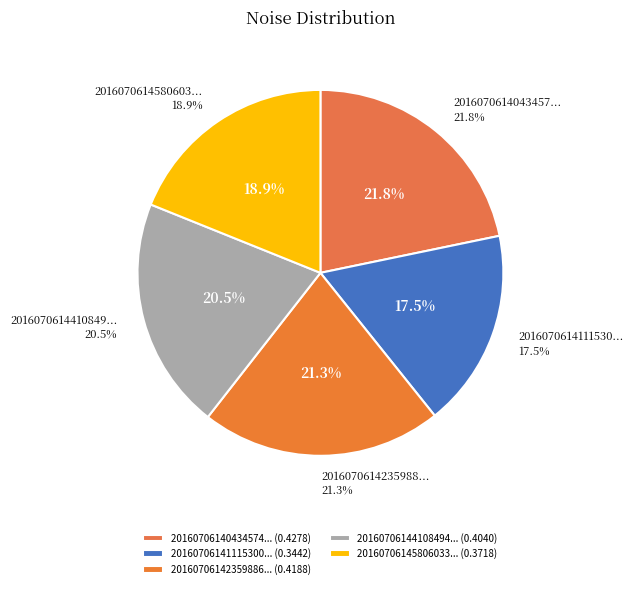

Count the number of slices in the pie.

5